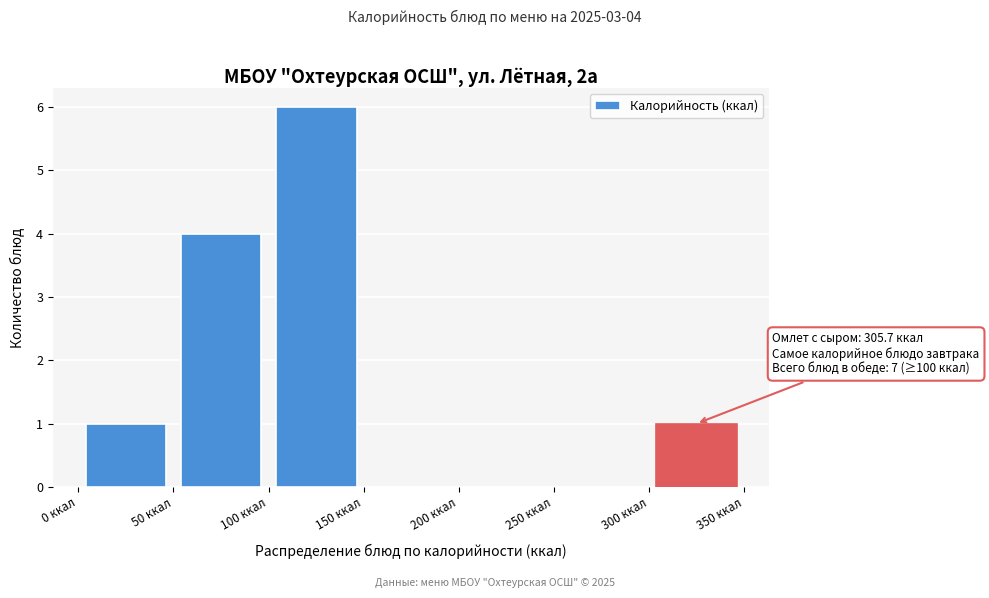

Which range on the x-axis has the tallest bar?

100 to 150